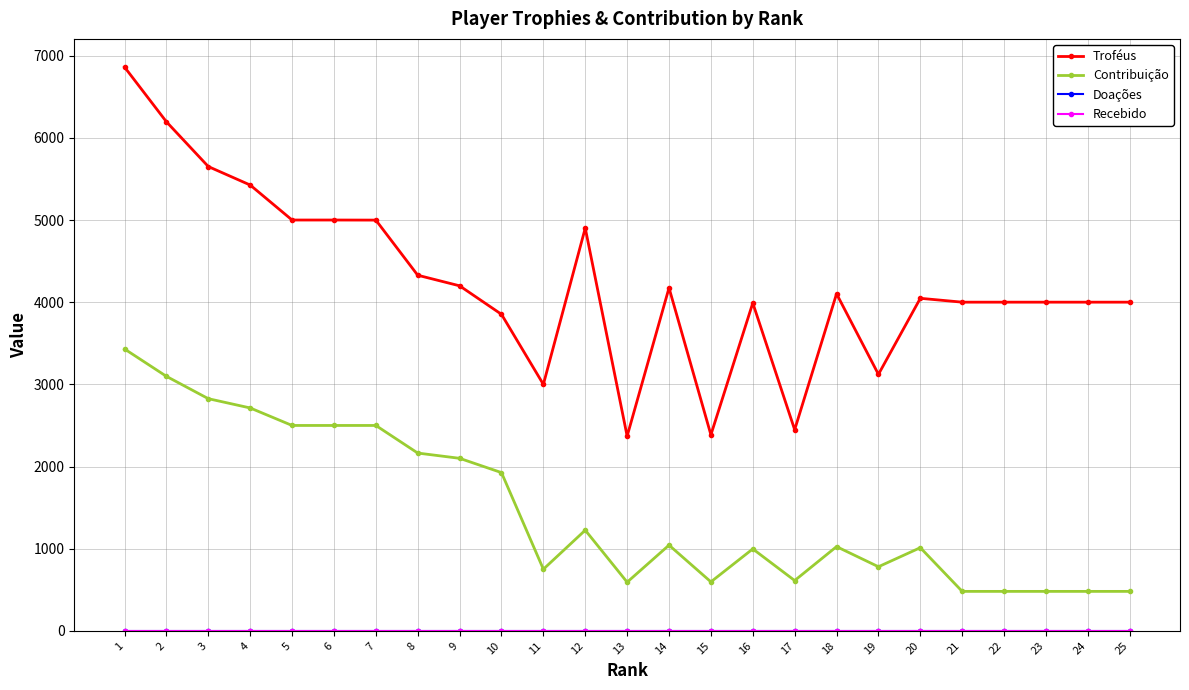

Does the chart have visible grid lines?

Yes